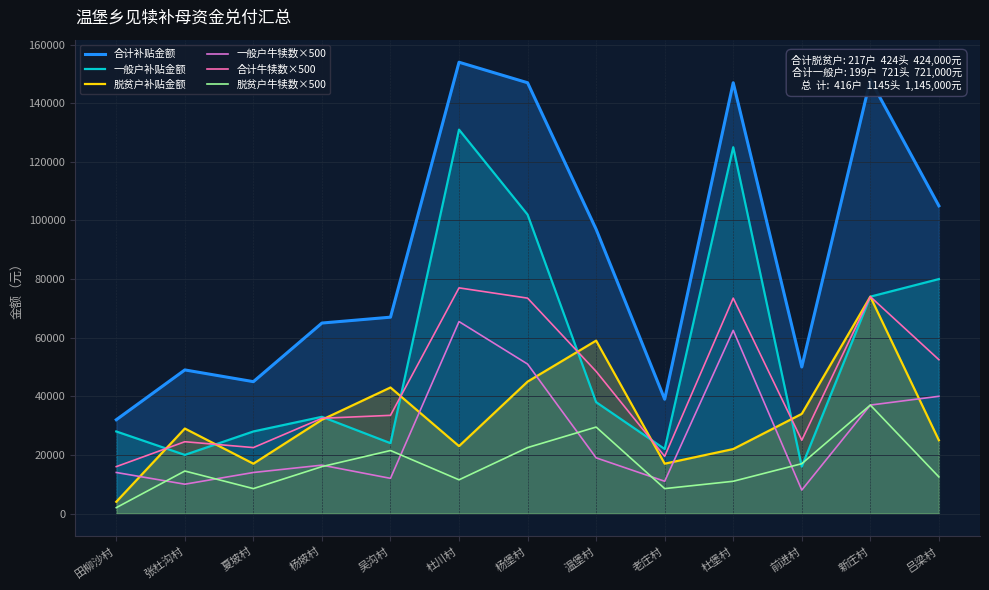

Which series has the widest spread of values?

合计补贴金额